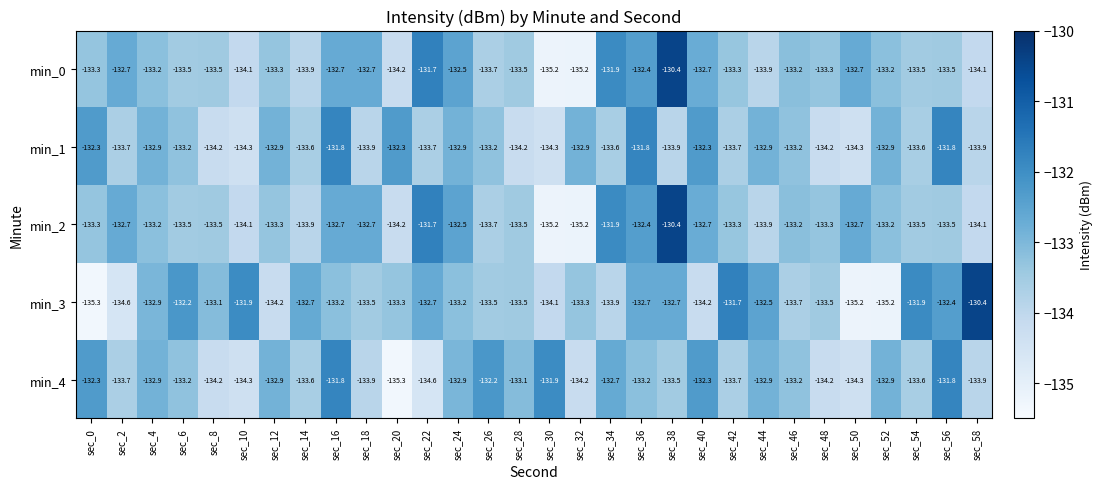

What is the total value across all series at sec_54?

-666.1